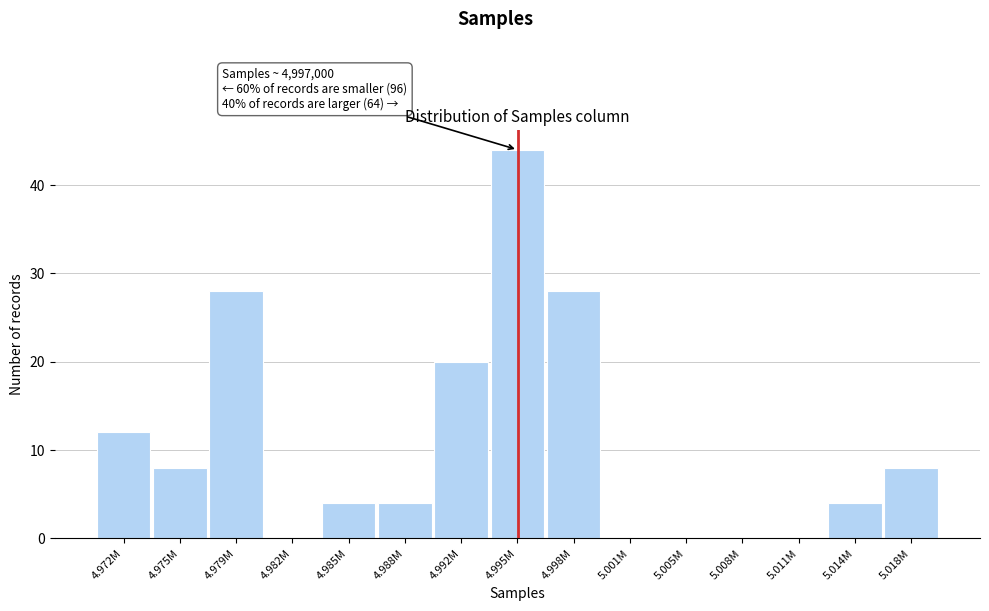

Reading left to right, transcribe all the data shown in this chart.

4.972M=12	4.975M=8	4.979M=28	4.982M=0	4.985M=4	4.988M=4	4.992M=20	4.995M=44	4.998M=28	5.001M=0	5.005M=0	5.008M=0	5.011M=0	5.014M=4	5.018M=8